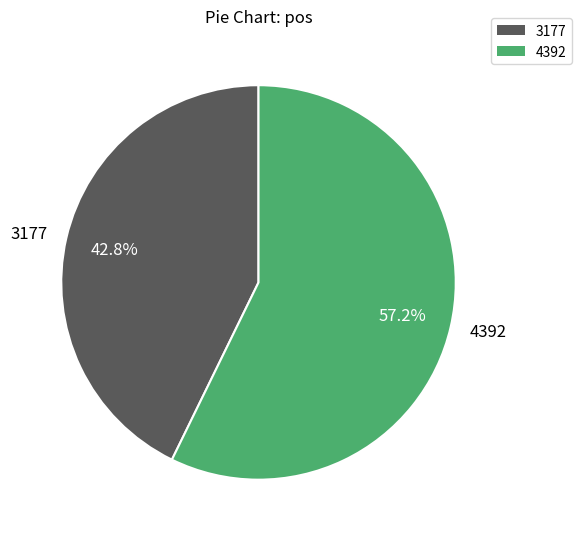

To the nearest percent, what is the difference between the largest and smallest slice percentages?

14%